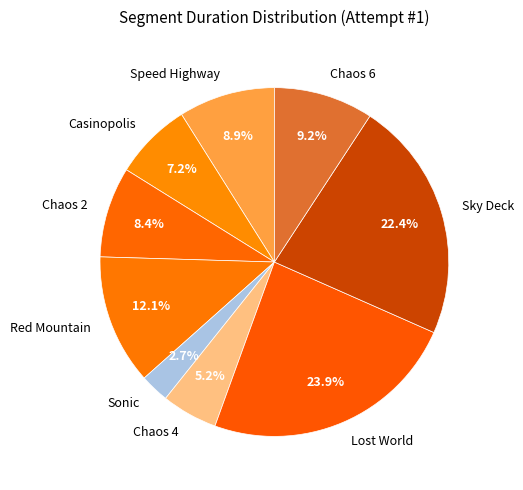

True or false: Red Mountain accounts for 12% of the total.

True